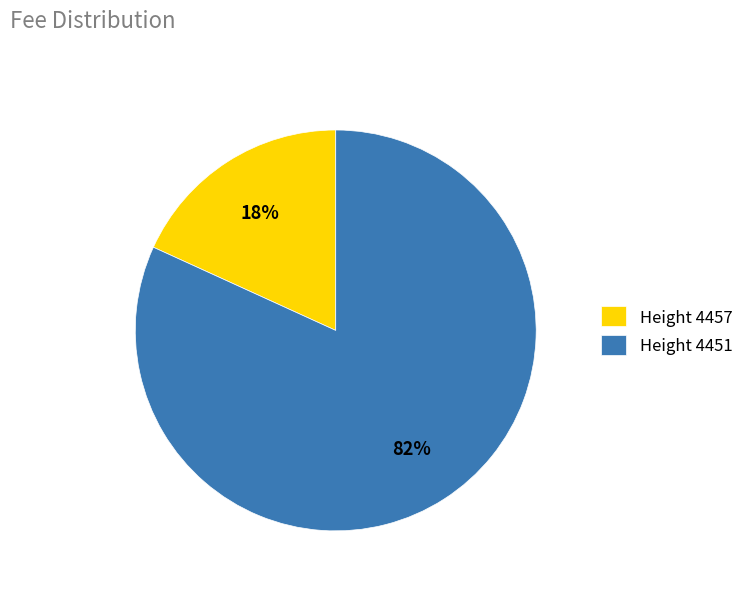

What percentage is the Height 4457 slice, to the nearest percent?

18%